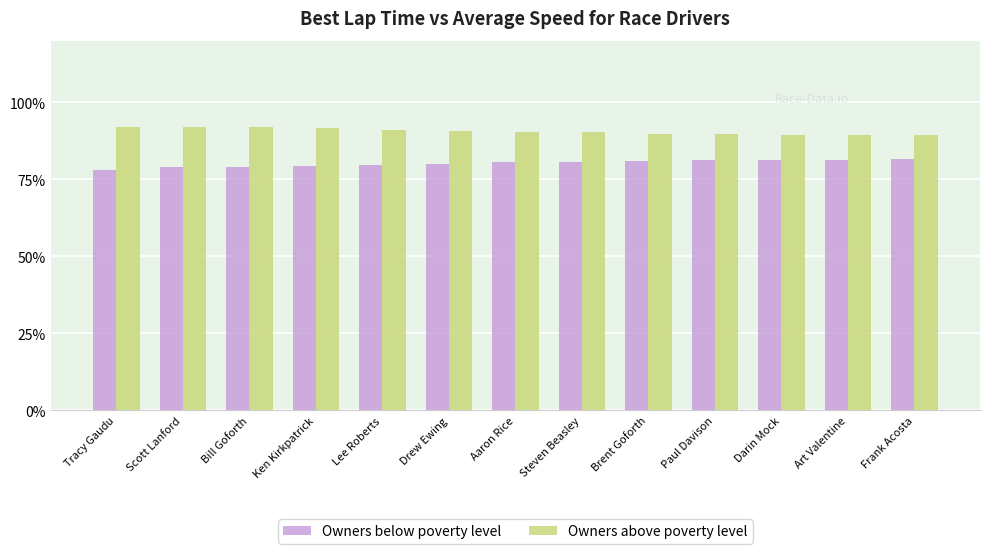

Which series has the largest total across all categories?

Owners above poverty level